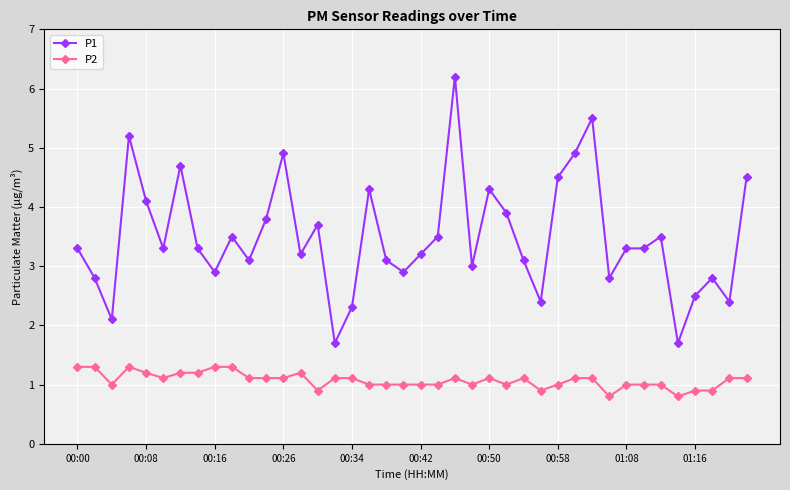

How many categories are shown in the chart?

40